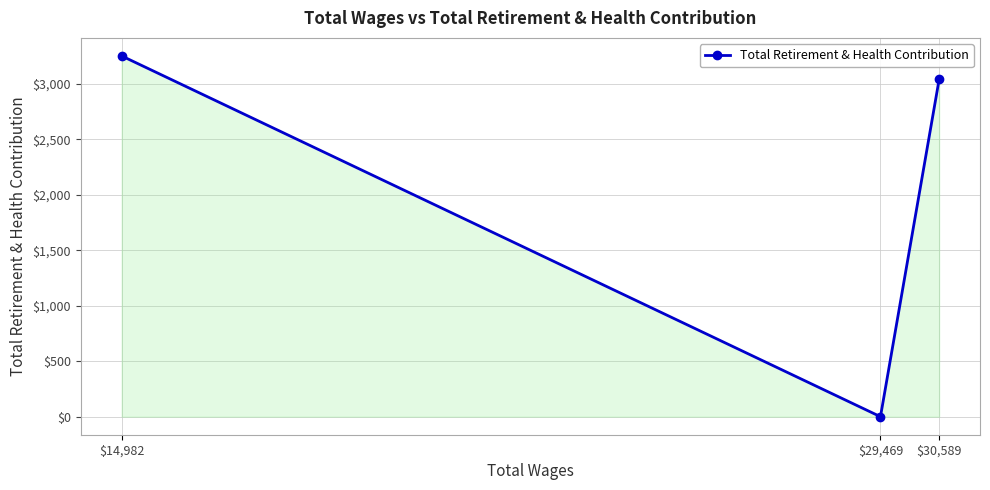

What is the difference between the maximum and second lowest values?

212